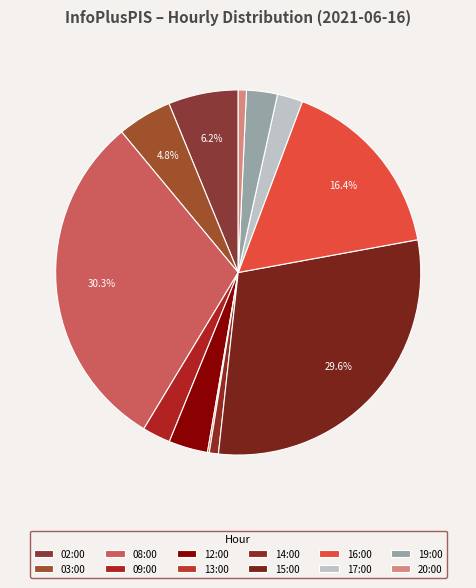

To the nearest percent, what portion does 20:00 represent?

1%